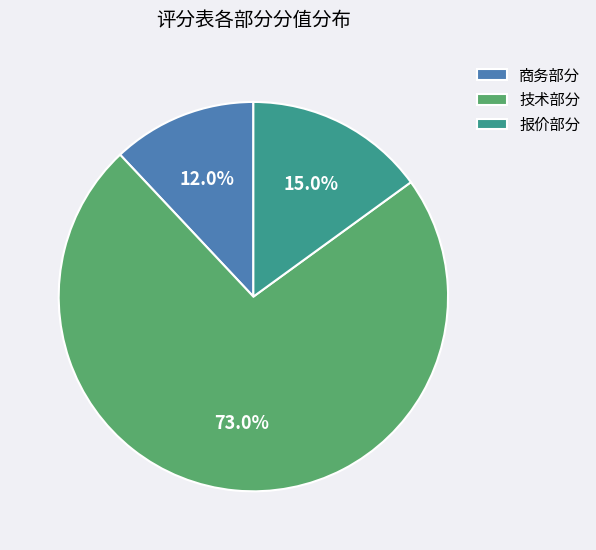

Count the number of slices in the pie.

3